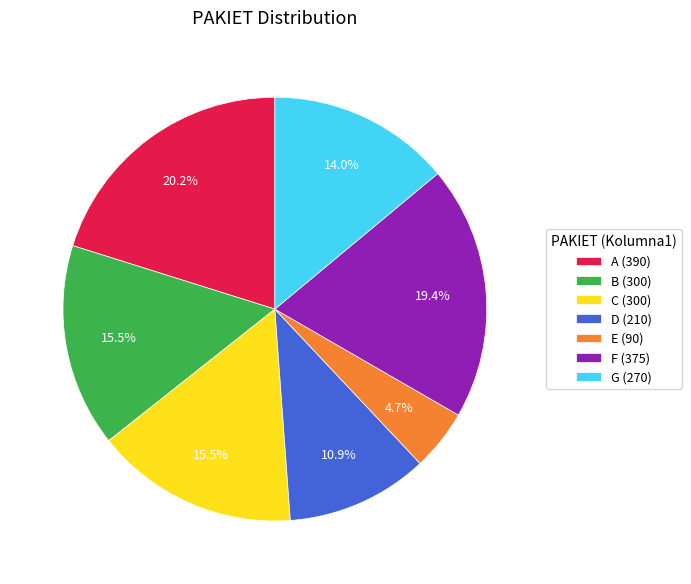

What is the ratio of the value at C (300) to the value at D (210)?

1.4